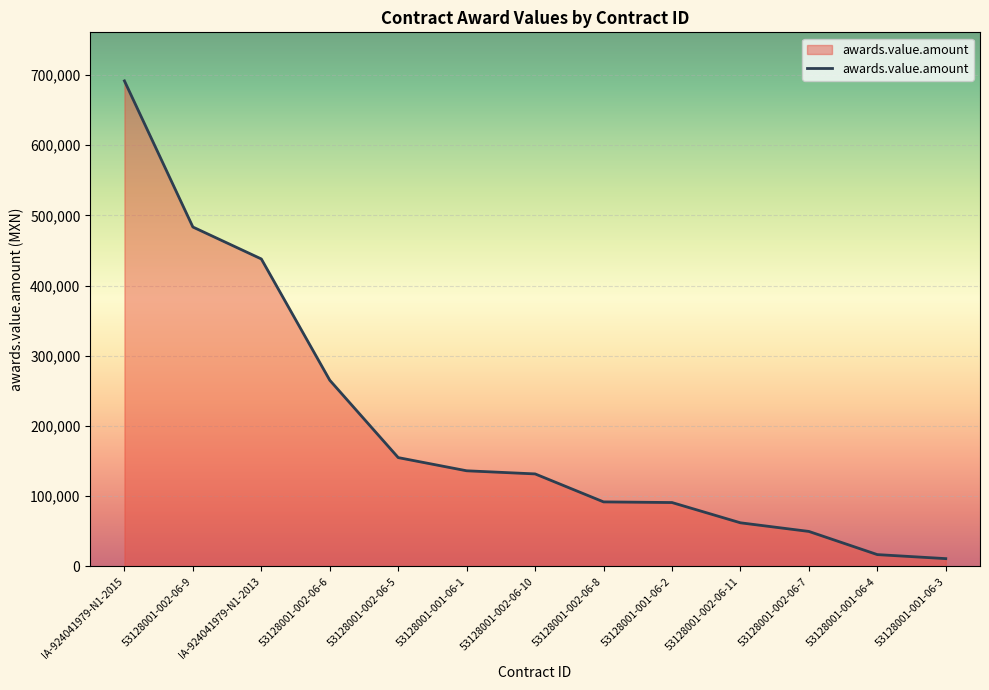

What is the change in value from 53128001-002-06-9 to 53128001-001-06-3?

-472275.0